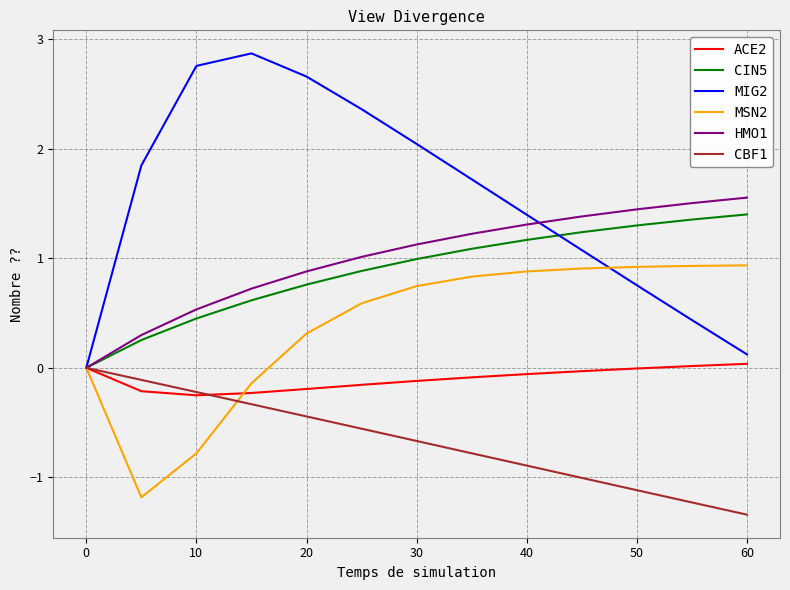

Does the chart have visible grid lines?

Yes